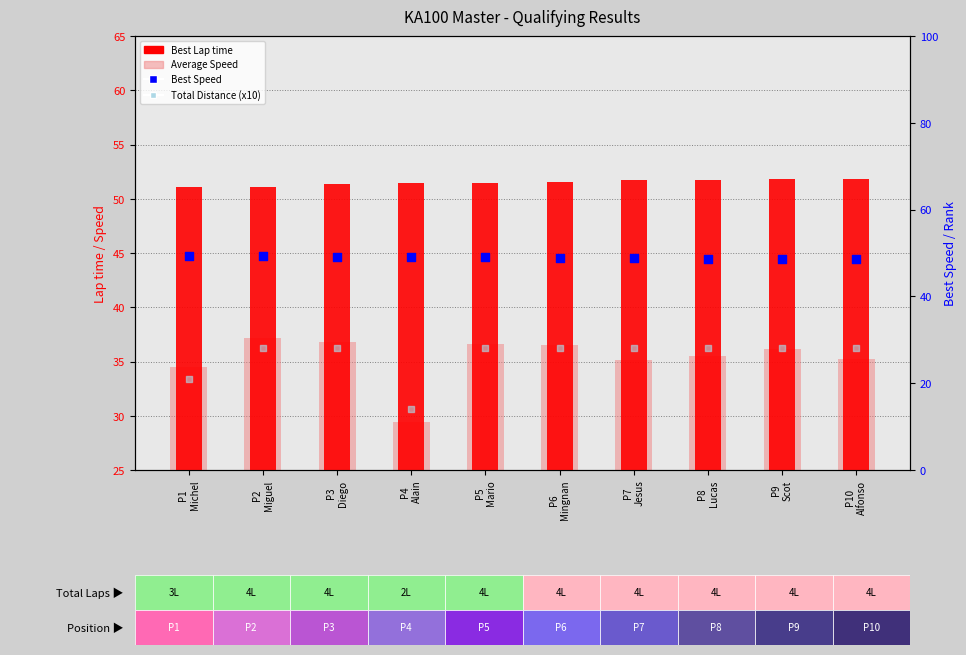

Which series reaches the maximum Y coordinate?

Best Lap time